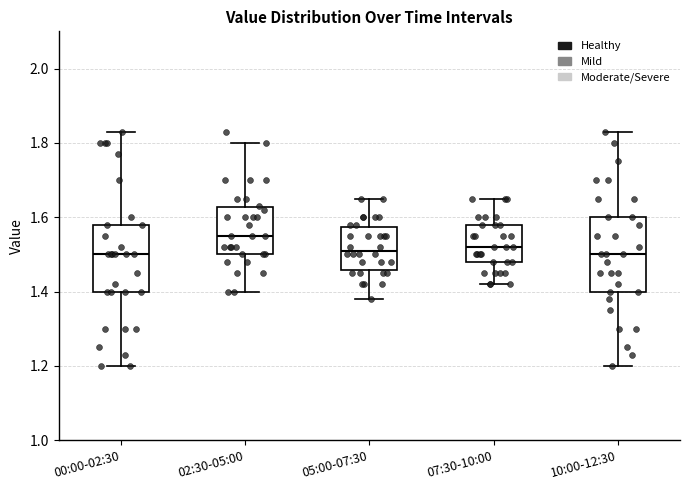

Reading left to right, transcribe this box plot: for each box, give where its median line is, the range the box spans, and where its two whiskers end, as read against the y-axis. The values are not printed on the chart, so give them approximately, as read against the axis.

00:00-02:30: median 1.50, box 1.40 to 1.58, whiskers 1.20 to 1.84
02:30-05:00: median 1.56, box 1.50 to 1.62, whiskers 1.40 to 1.80
05:00-07:30: median 1.52, box 1.46 to 1.58, whiskers 1.38 to 1.66
07:30-10:00: median 1.52, box 1.48 to 1.58, whiskers 1.42 to 1.66
10:00-12:30: median 1.50, box 1.40 to 1.60, whiskers 1.20 to 1.84